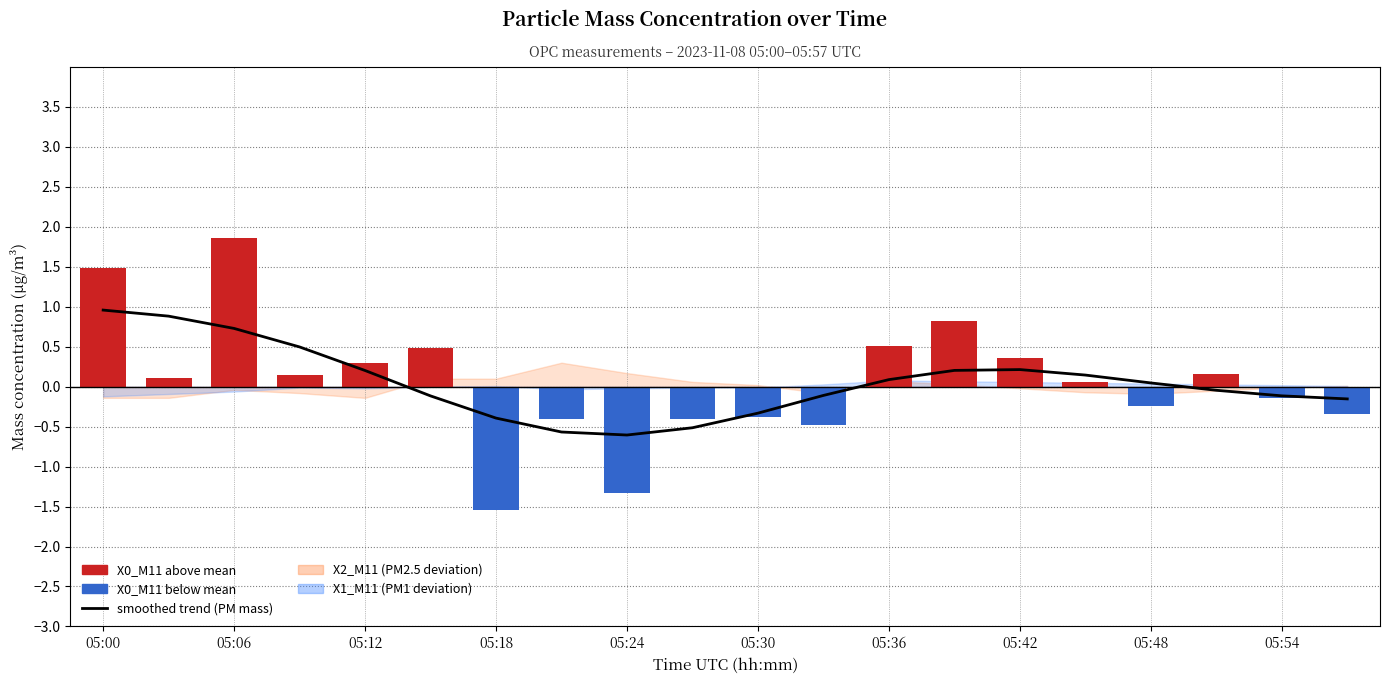

True or false: smoothed trend (PM mass) has a value of 0.0 at 05:48.

True